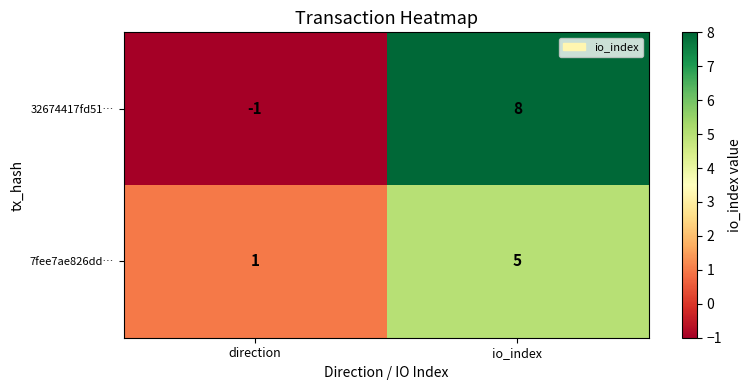

At which label does 7fee7ae826dd… reach its minimum?

direction